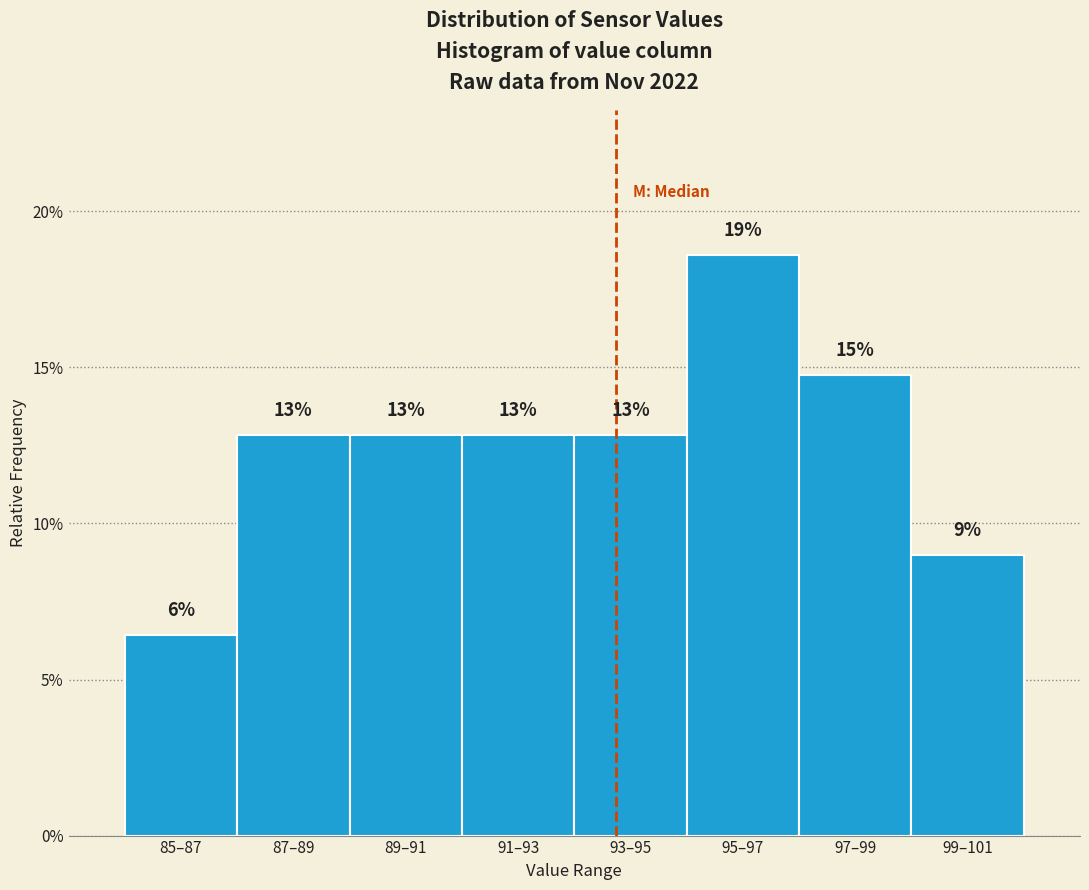

How many bars are there in total?

8